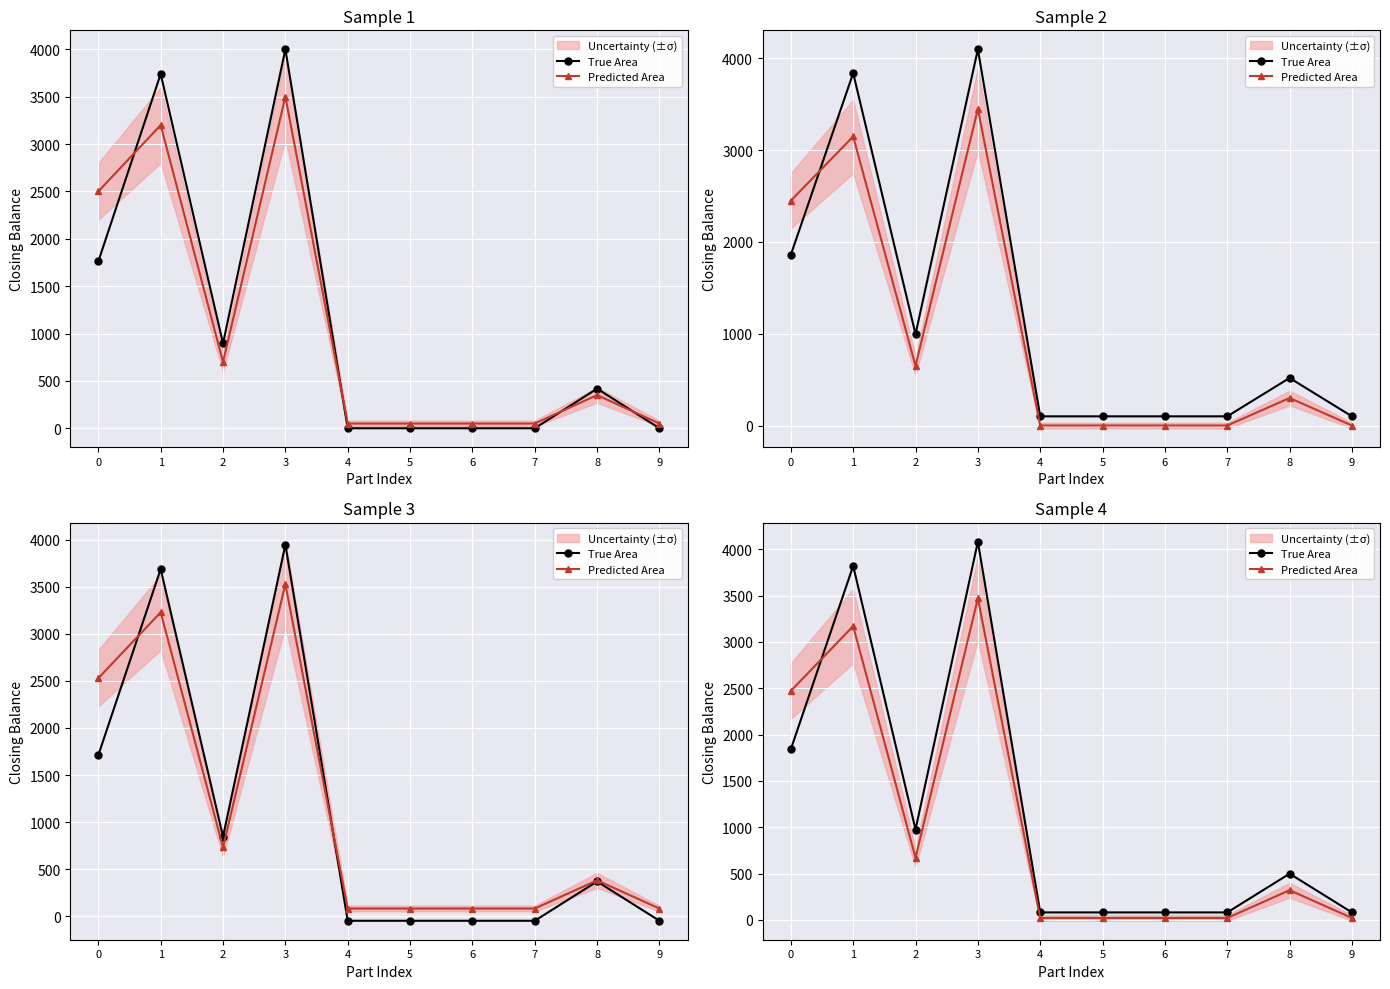

In True Area, how many points are higher than both neighbors (excluding endpoints)?

3